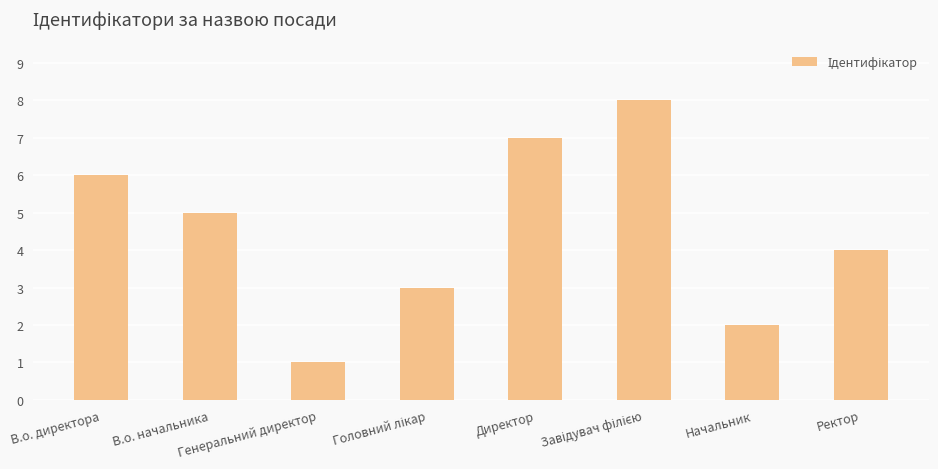

The value at Ректор is 4. True or false?

True